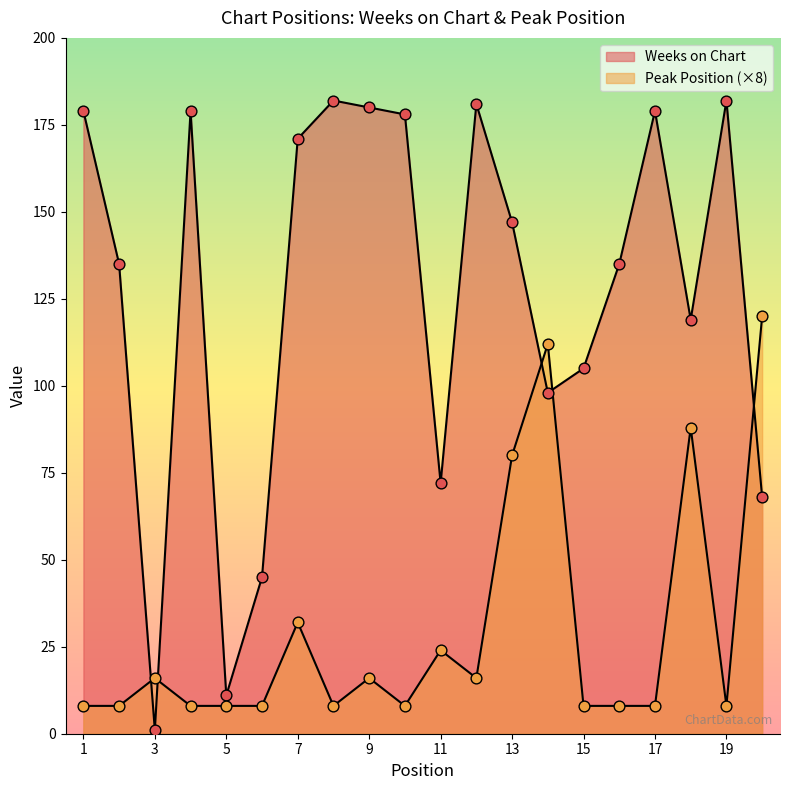

What is the total value across all series at 3?

17